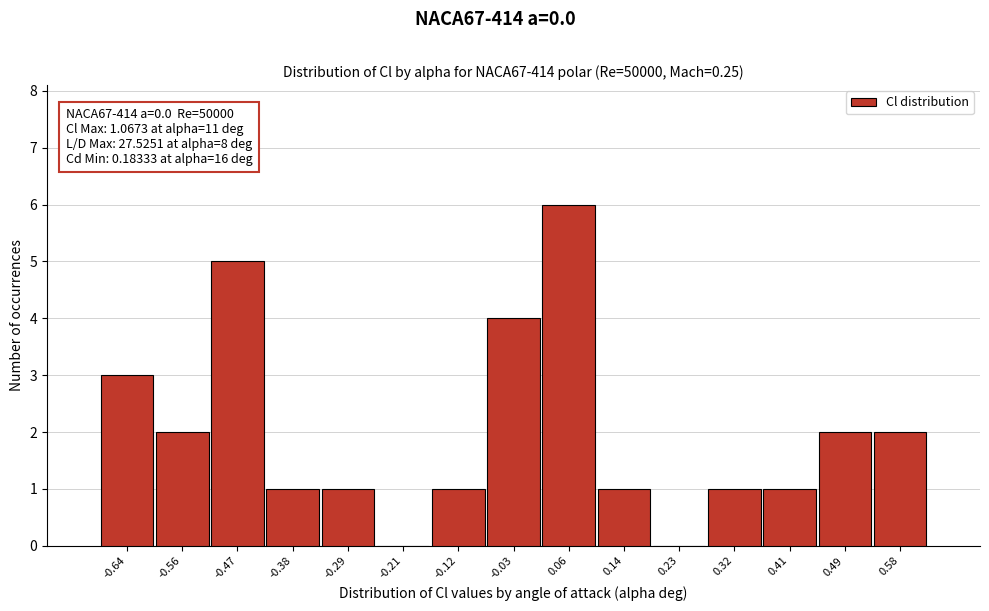

Over which range of the x-axis is the bar tallest?

0.01 to 0.10